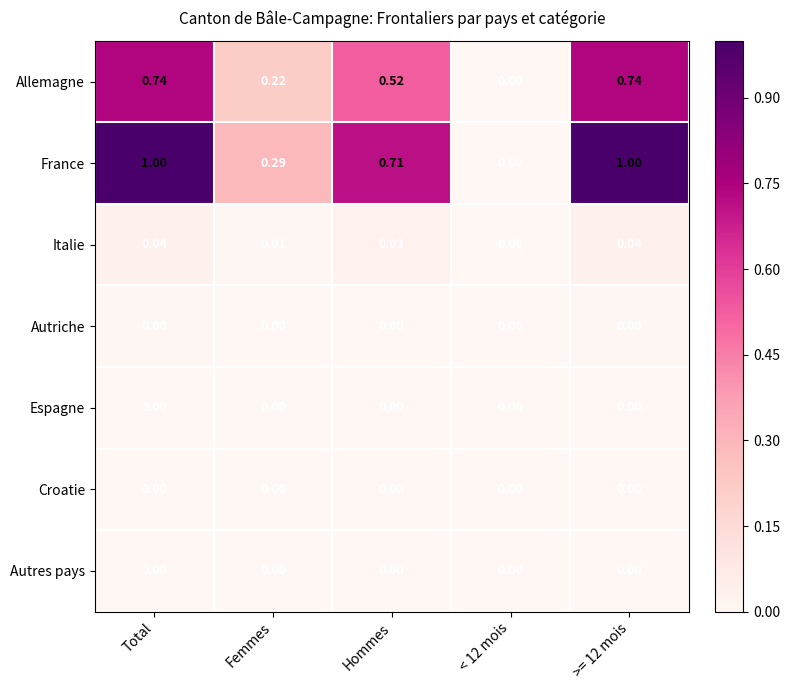

Which series has the widest spread of values?

France